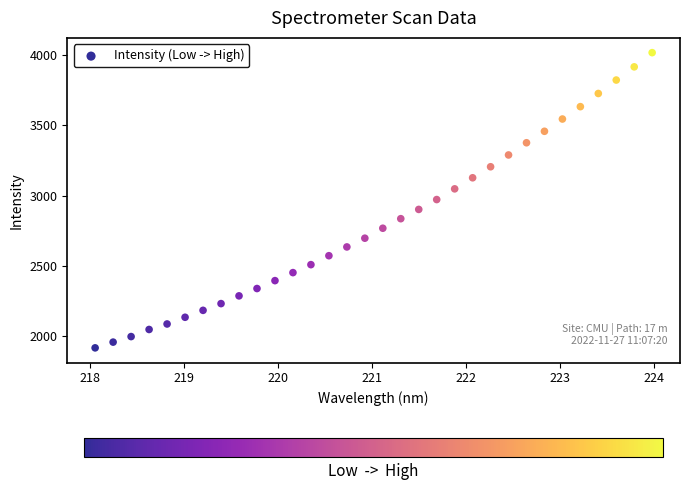

What is the range of X values (max minus min)?

5.9